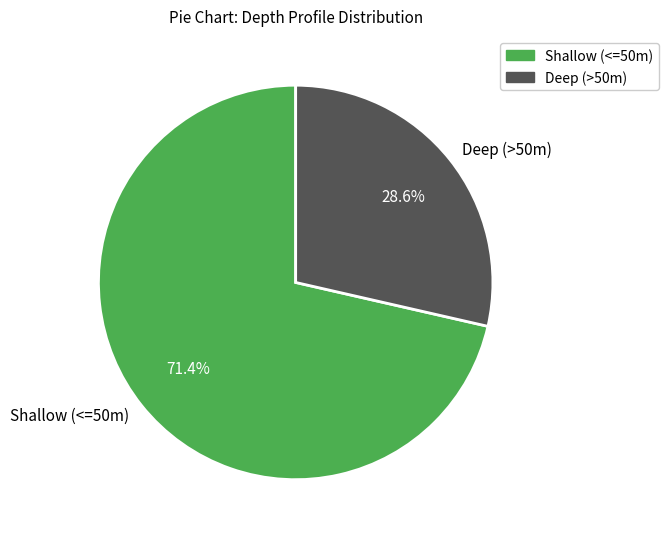

Does any single category account for the majority?

Yes